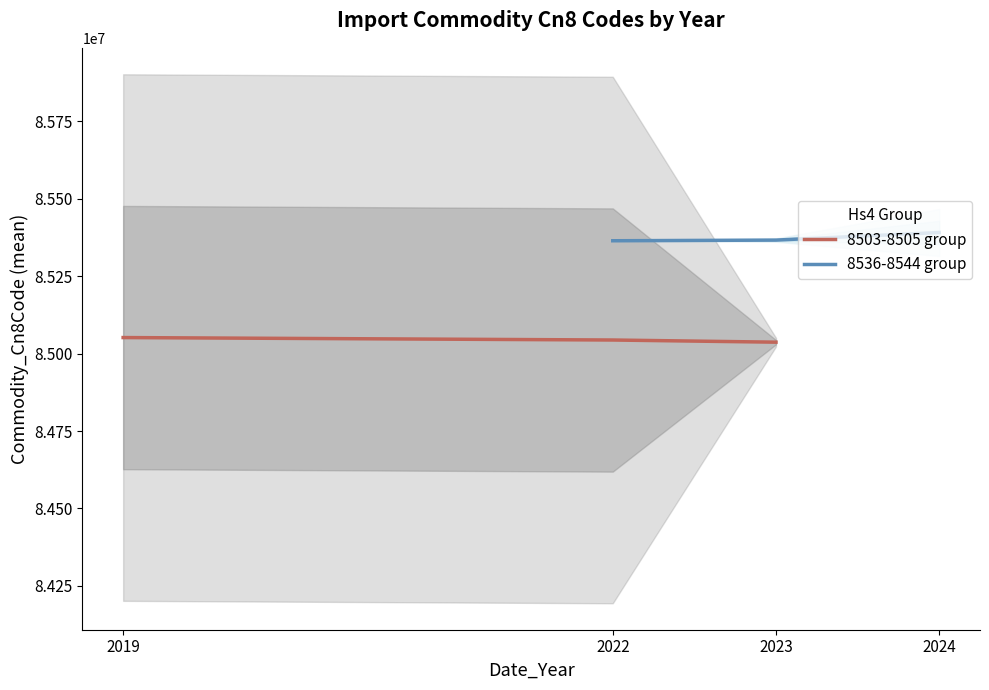

The value of 8503-8505 group at 2019 is 85052000. True or false?

True